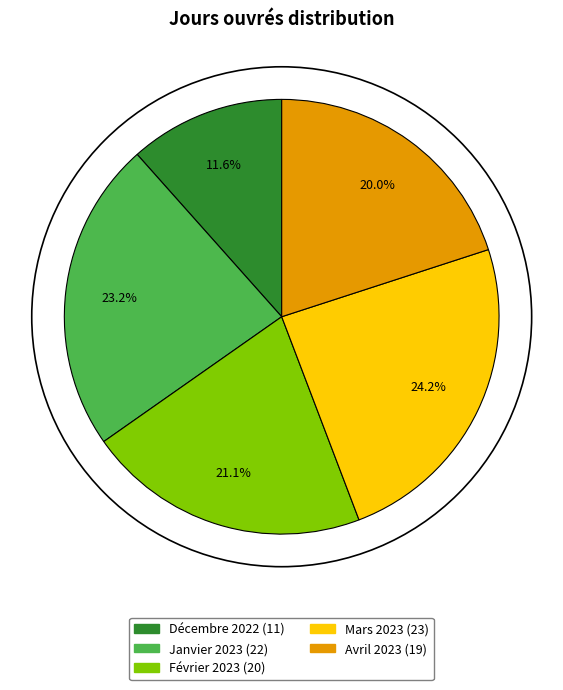

Which category has the biggest portion of the pie?

Mars 2023